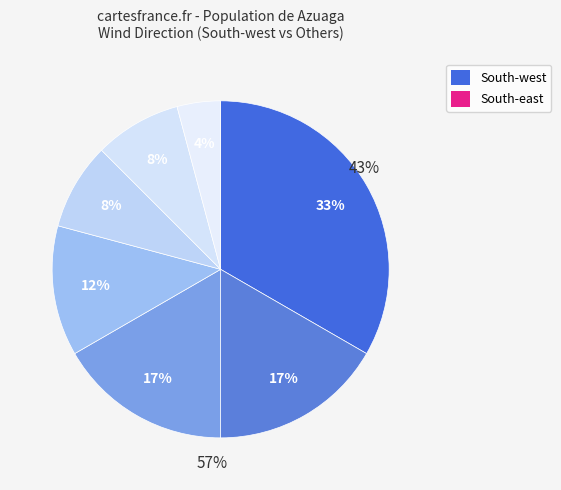

To the nearest percent, what is the average slice percentage?

14%